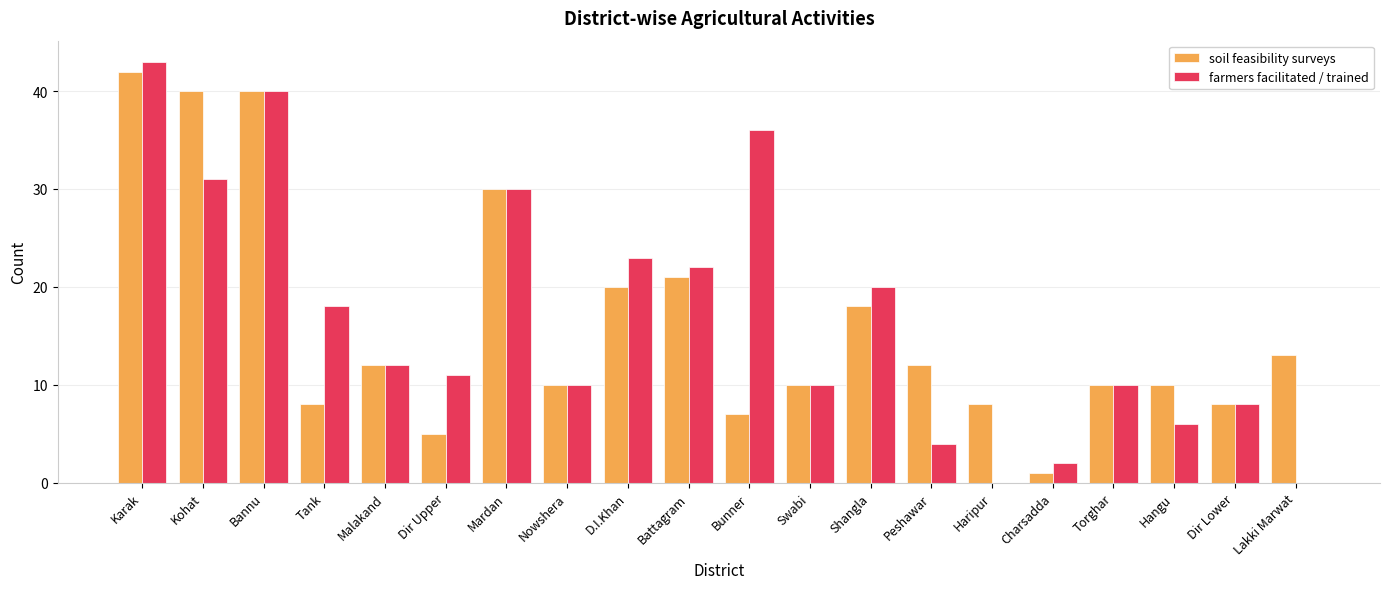

At which category is the sum across all series the highest?

Karak